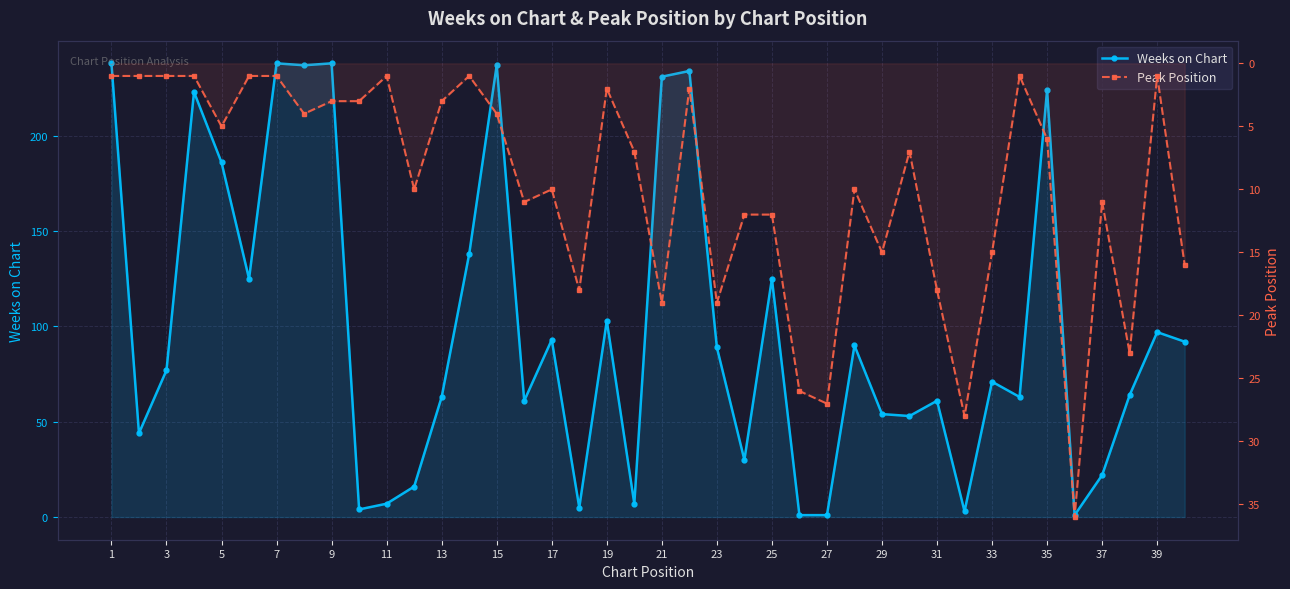

Is it true that Weeks on Chart equals 30 at 39?

False